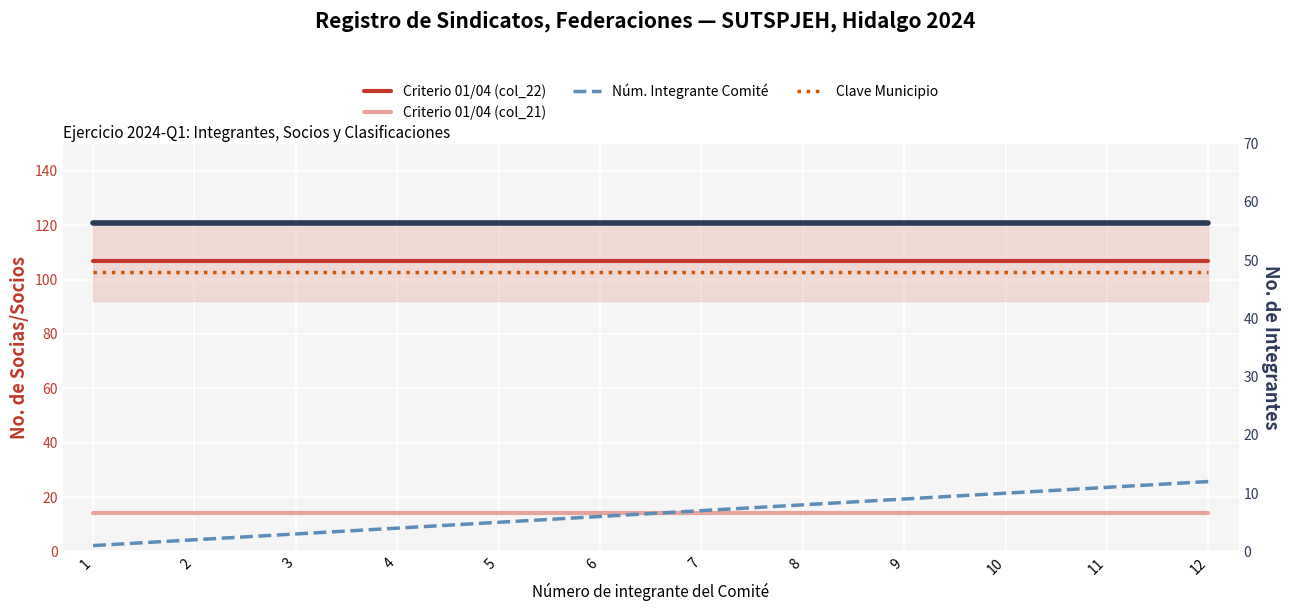

Between 7 and 12, which series saw the biggest shift?

Núm. Integrante Comité